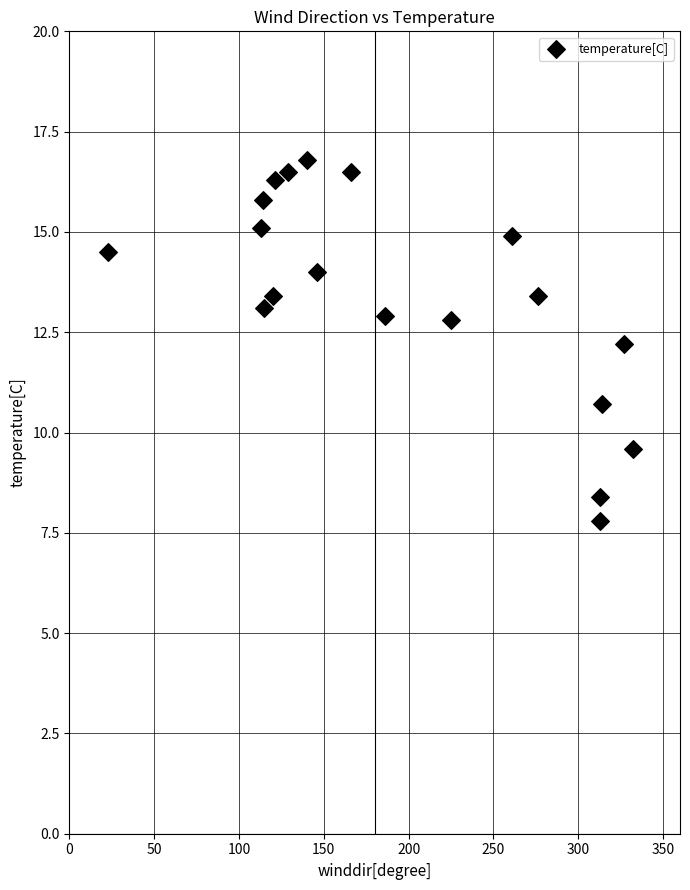

What is the range of Y values (max minus min)?

9.0